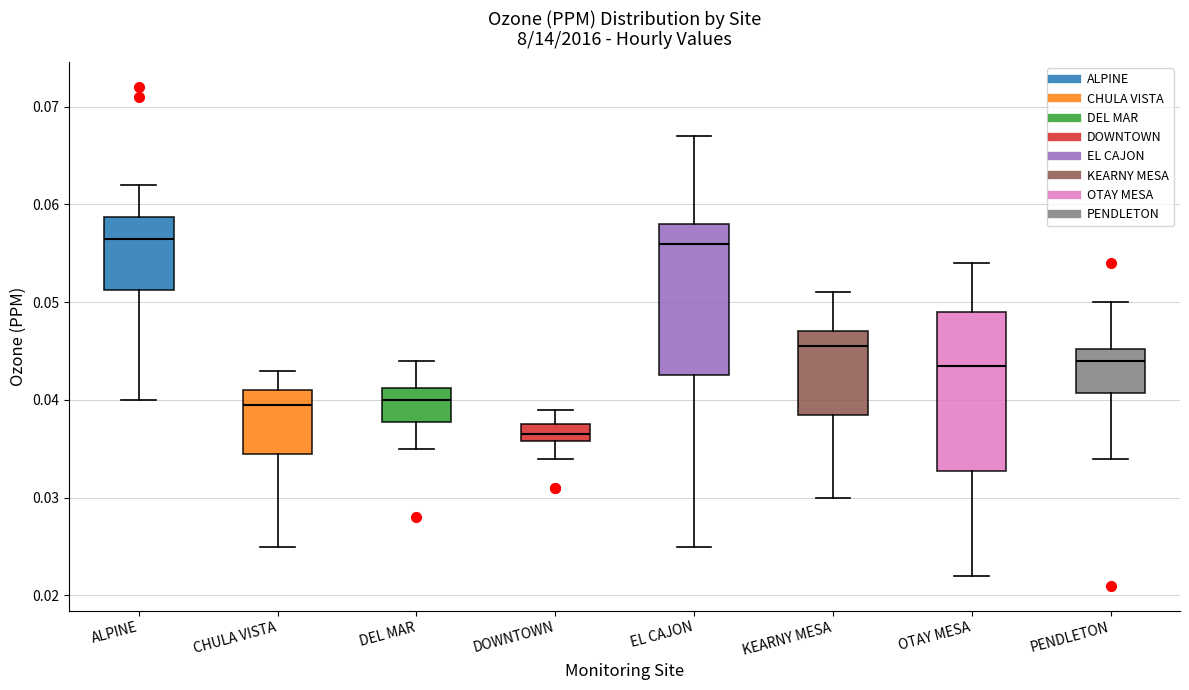

Where is the upper edge of the box for PENDLETON on the y-axis? The values are not printed on the chart, so give them approximately, as read against the axis.

0.045